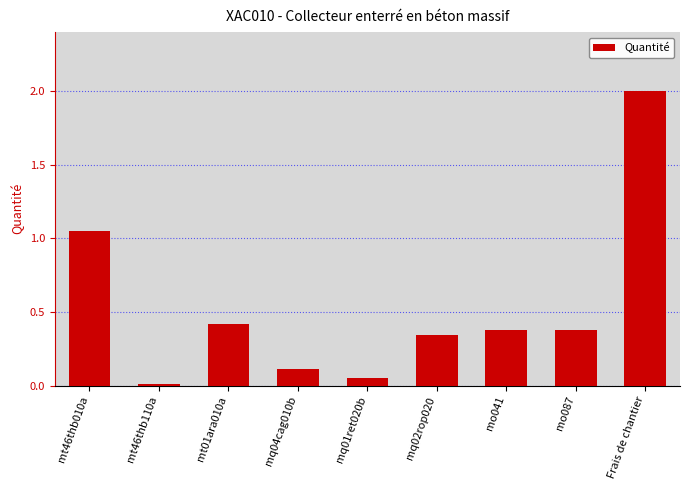

At which label is the value closest to 1?

mt46thb010a